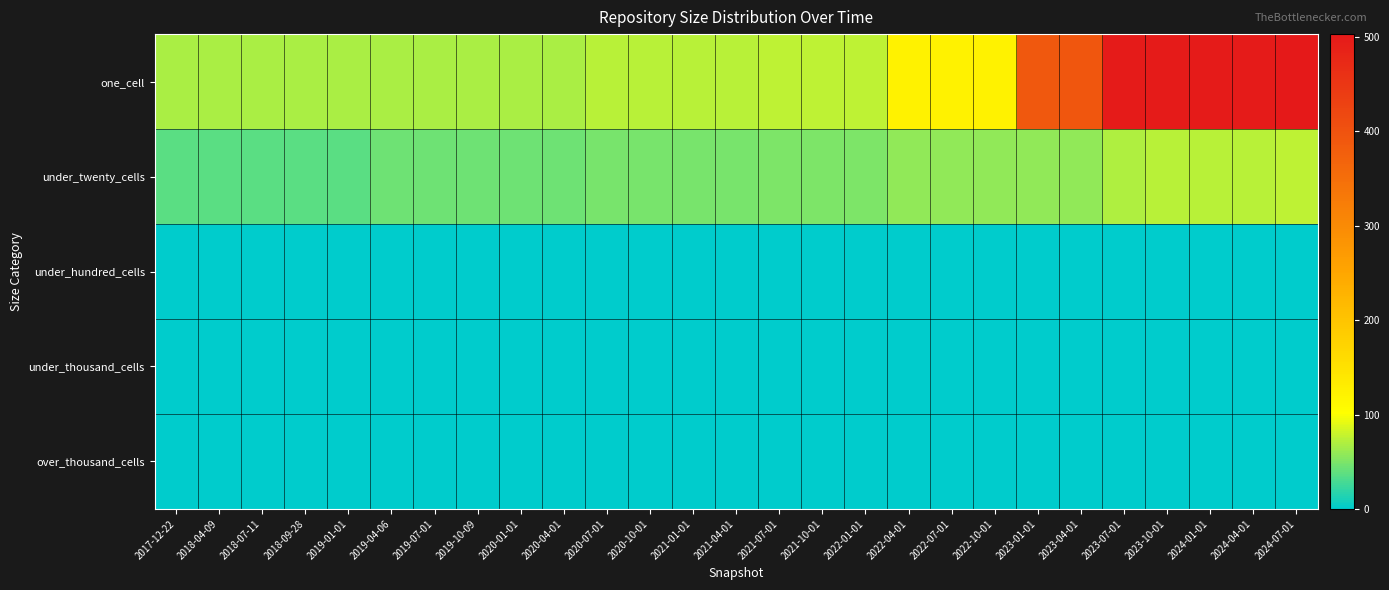

What is the total value across all series at 2020-01-01?

112